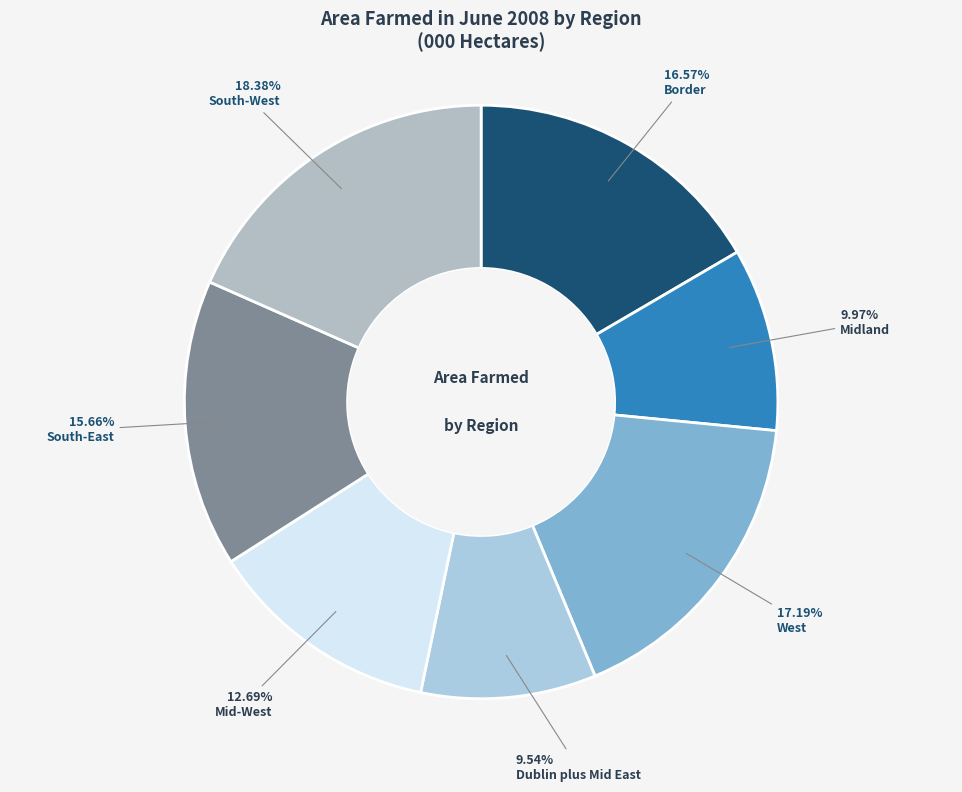

Rank the categories by value from lowest to highest.

Dublin plus Mid East, Midland, Mid-West, South-East, Border, West, South-West